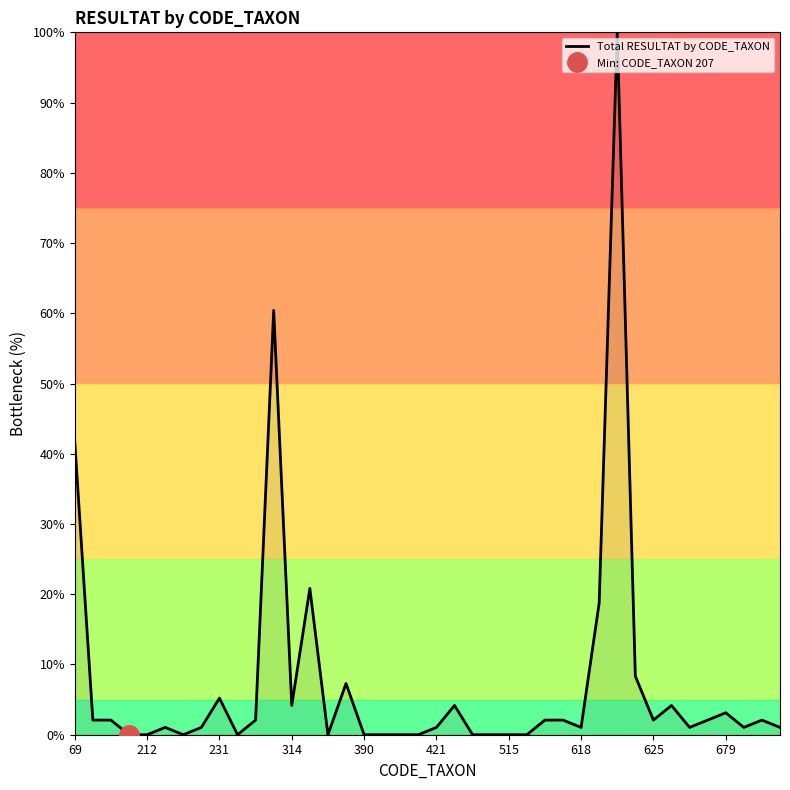

How many points are lower than both their immediate neighbors (excluding endpoints)?

8